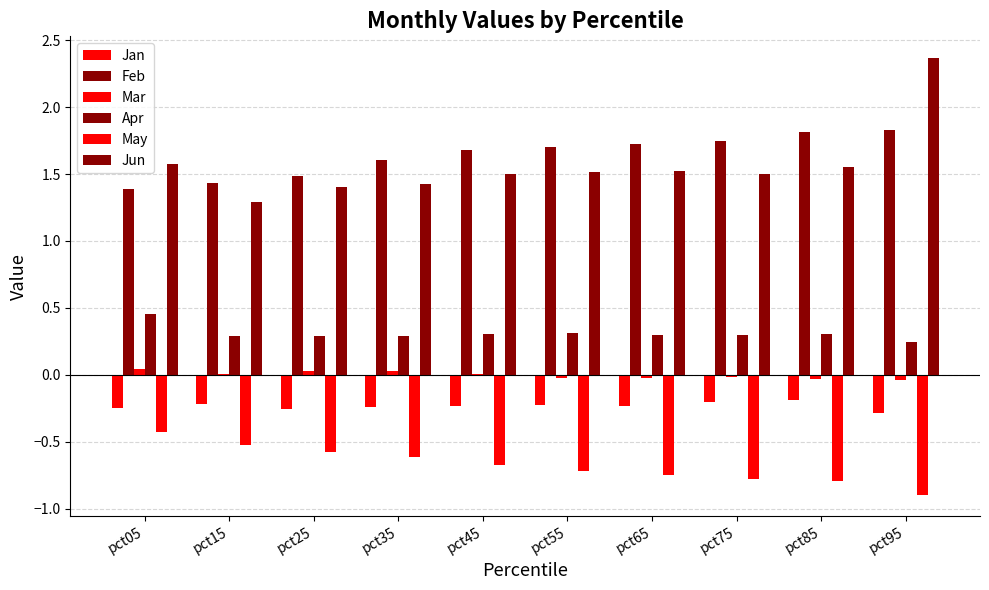

Reading left to right, list all the values displayed in this chart.

Jan: -0.2	-0.2	-0.3	-0.2	-0.2	-0.2	-0.2	-0.2	-0.2	-0.3
Feb: 1.4	1.4	1.5	1.6	1.7	1.7	1.7	1.7	1.8	1.8
Mar: 0.0	0.0	0.0	0.0	0.0	-0.0	-0.0	-0.0	-0.0	-0.0
Apr: 0.5	0.3	0.3	0.3	0.3	0.3	0.3	0.3	0.3	0.2
May: -0.4	-0.5	-0.6	-0.6	-0.7	-0.7	-0.7	-0.8	-0.8	-0.9
Jun: 1.6	1.3	1.4	1.4	1.5	1.5	1.5	1.5	1.5	2.4